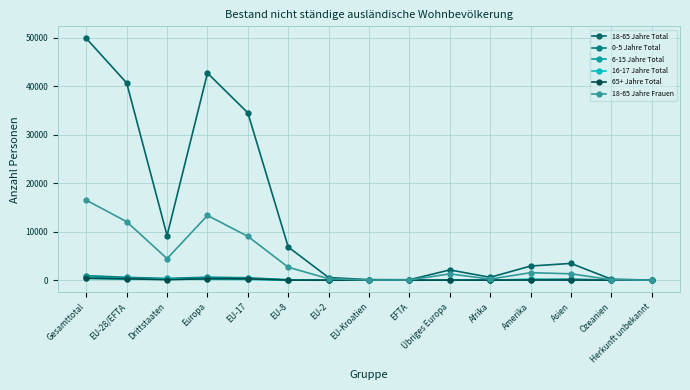

How many data points does each series have?

15